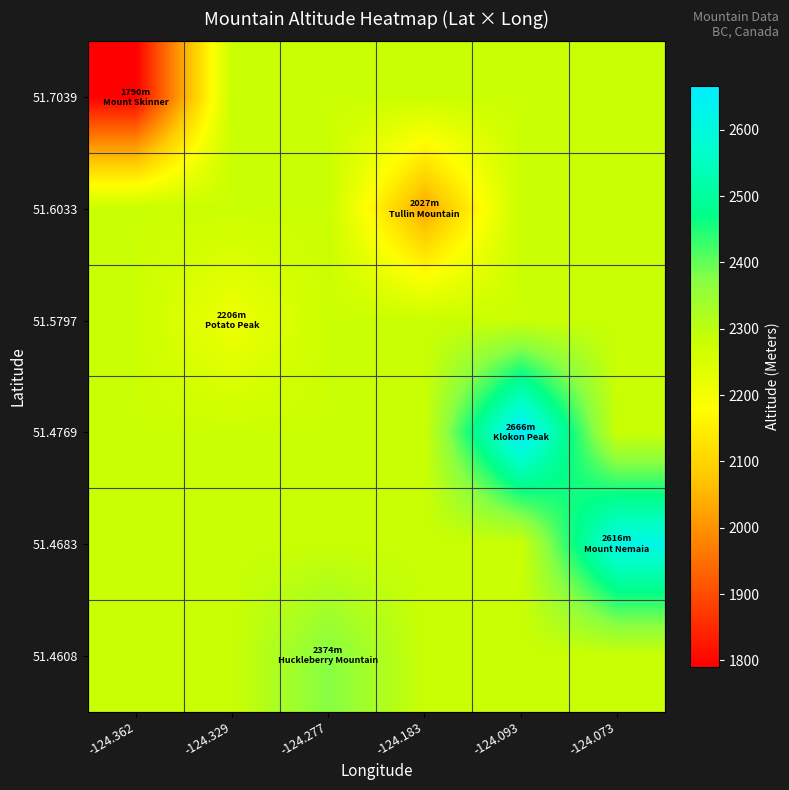

Which has a higher value, -124.093 or -124.362?

-124.093